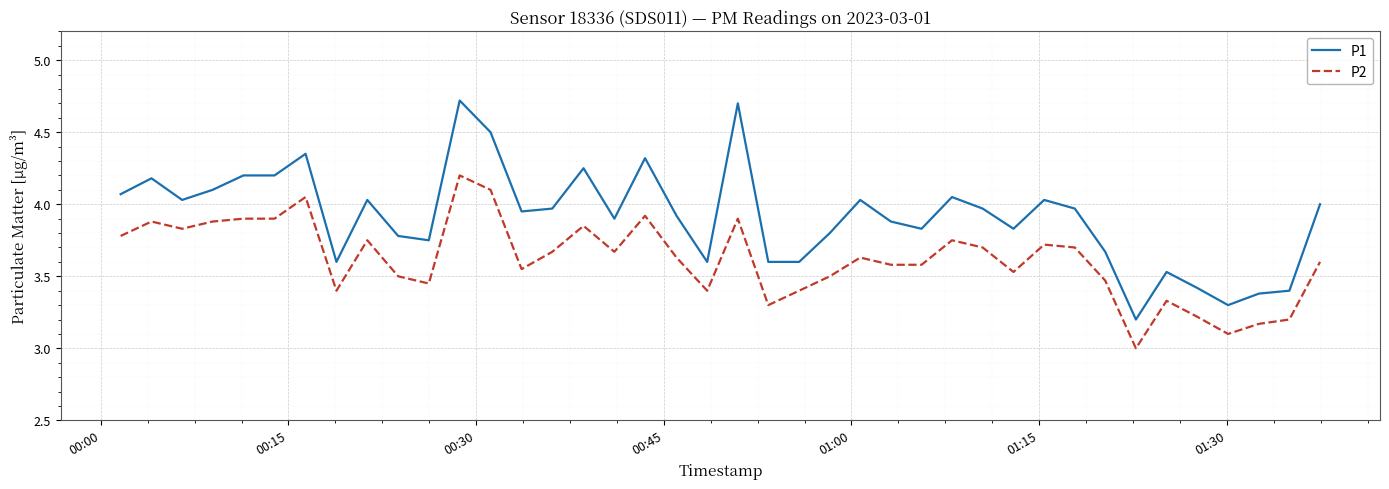

What is the difference between the maximum and minimum values in the P1 series?

1.5